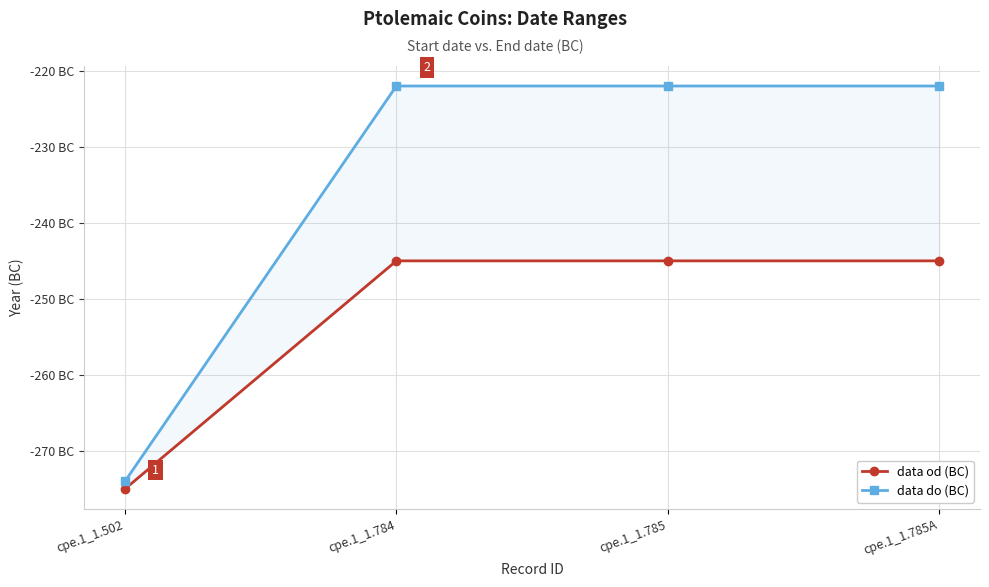

True or false: data od (BC) has a value of -275 at cpe.1_1.502.

True